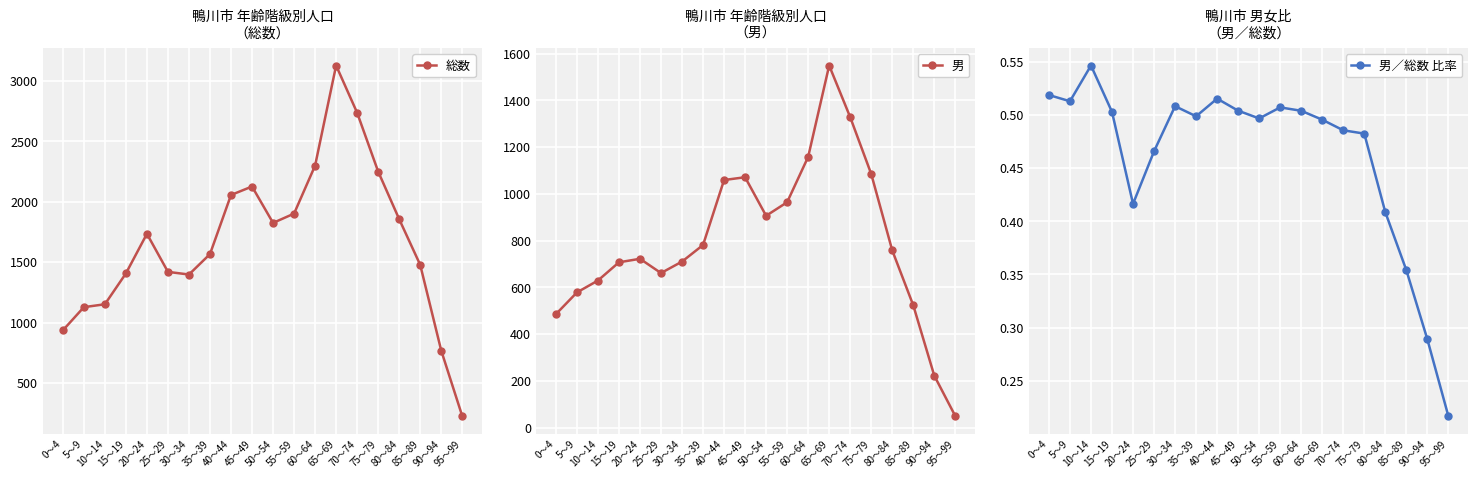

What is the label of the 2nd point from the right?

90～94